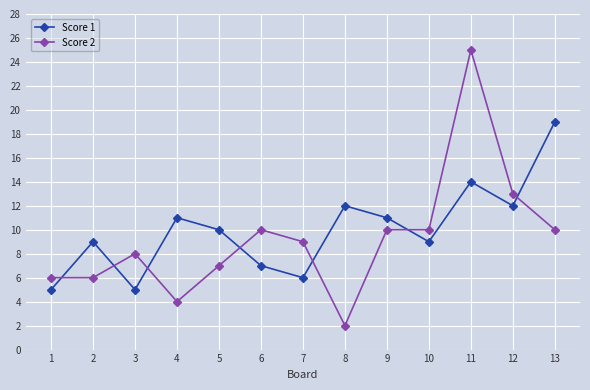

Between 6 and 11, which series saw the biggest shift?

Score 2